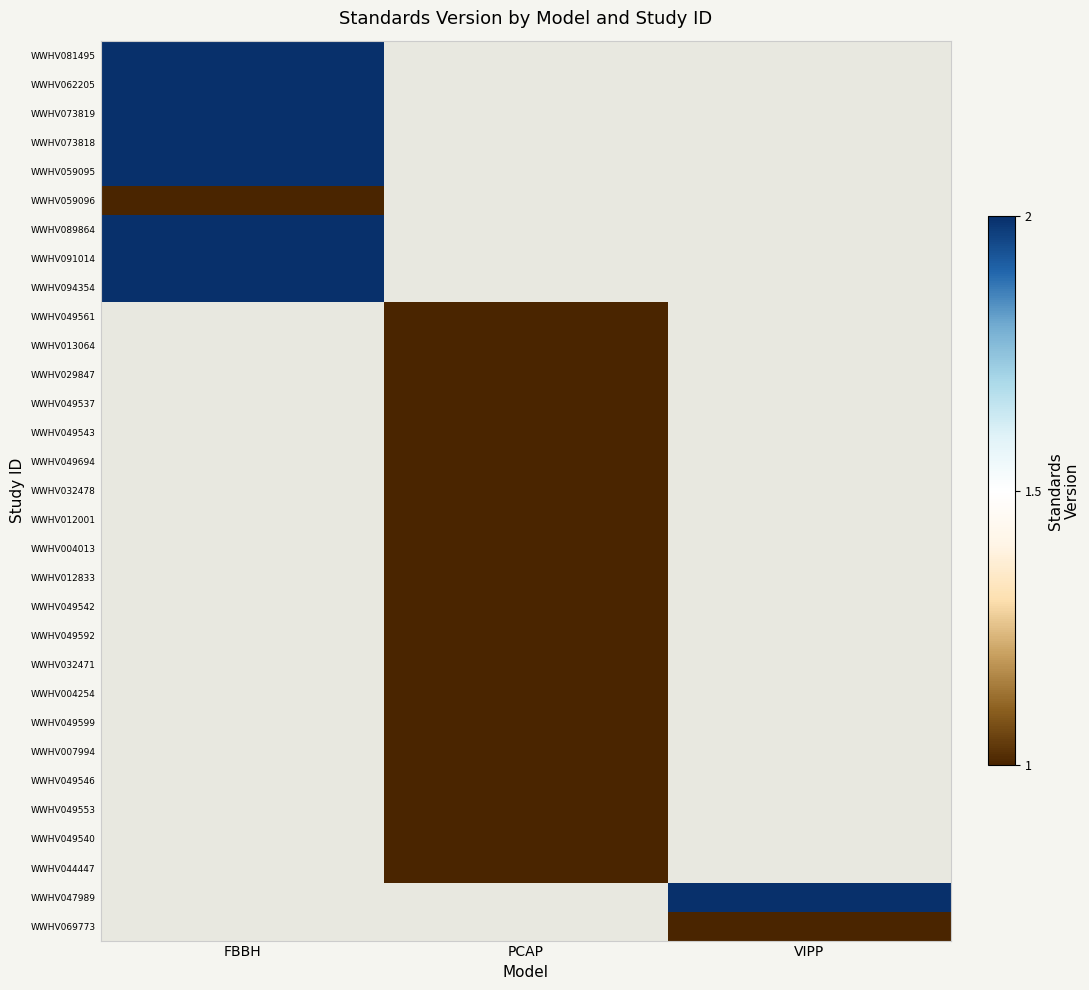

Is it true that WWHV049540 equals 0.7 at PCAP?

False